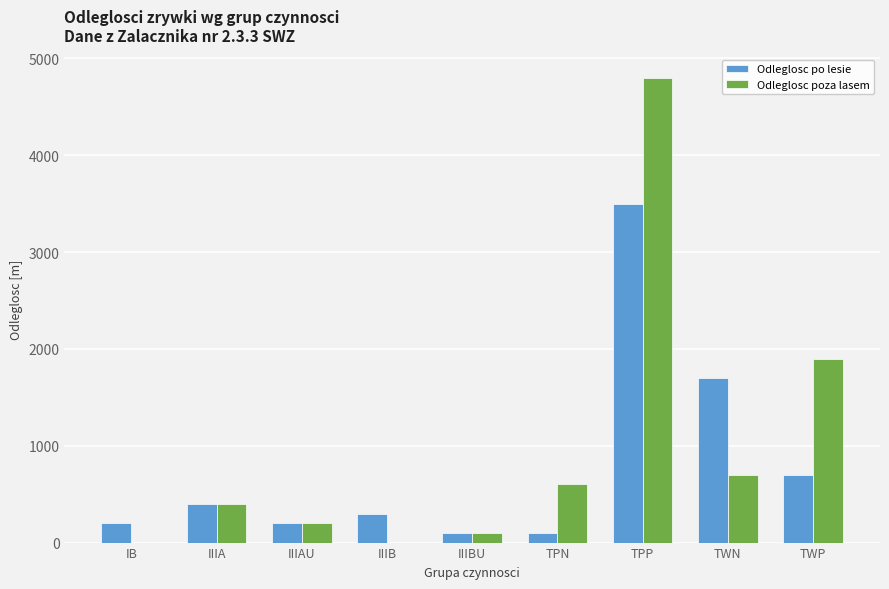

What is the maximum value for Odleglosc poza lasem?

4800